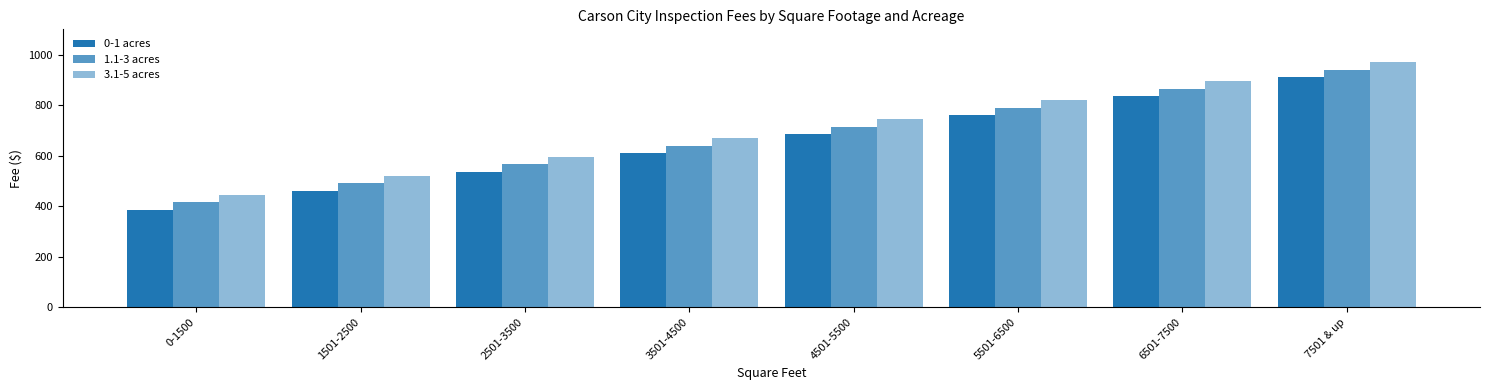

What is the difference between the second highest and second lowest values in the 3.1-5 acres series?

375